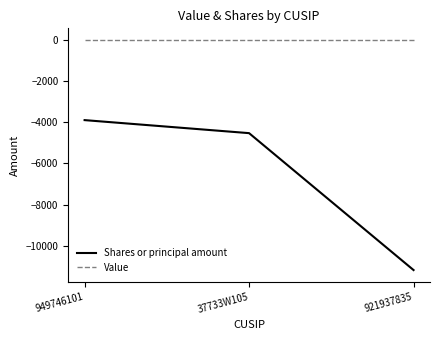

List the series in order of their overall mean, lowest first.

Shares or principal amount, Value